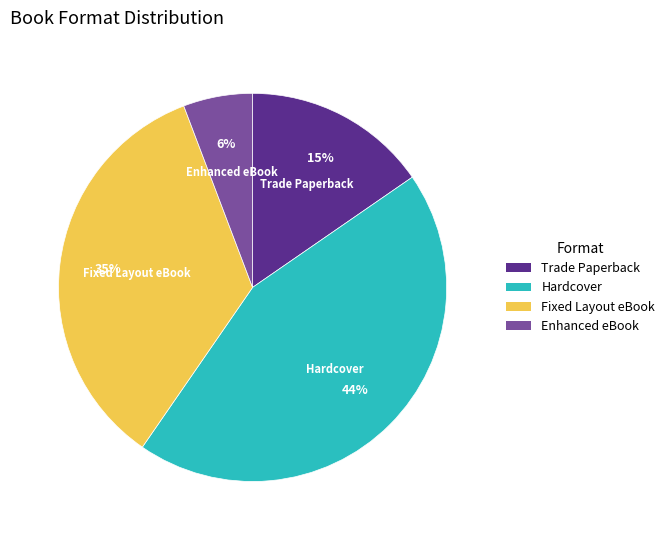

To the nearest percent, what percentage of the pie is Trade Paperback?

15%